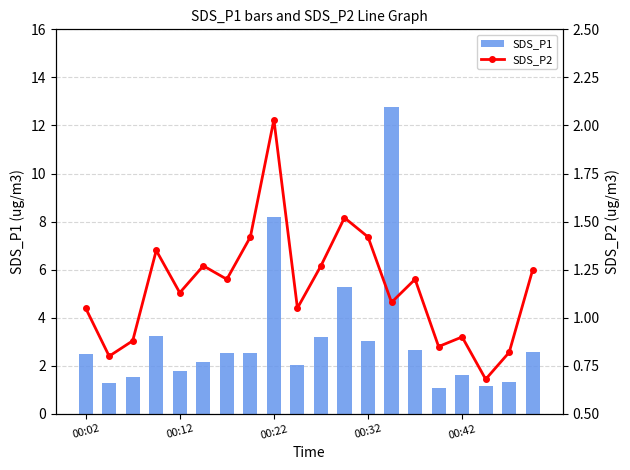

Which series changed the most between 5 and 13?

SDS_P1